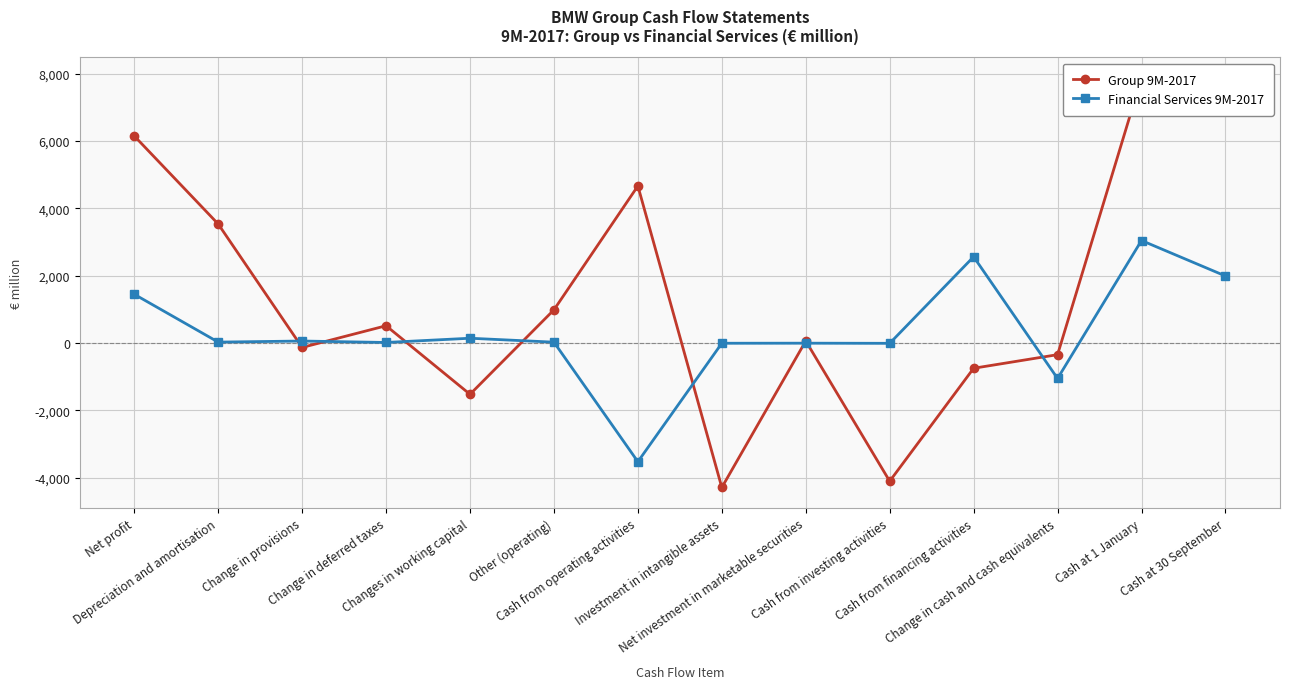

Reading left to right, transcribe all the data shown in this chart.

Group 9M-2017: Net profit=6152	Depreciation and amortisation=3536	Change in provisions=-132	Change in deferred taxes=513	Changes in working capital=-1524	Other (operating)=986	Cash from operating activities=4667	Investment in intangible assets=-4293	Net investment in marketable securities=61	Cash from investing activities=-4106	Cash from financing activities=-750	Change in cash and cash equivalents=-346	Cash at 1 January=7880	Cash at 30 September=7534
Financial Services 9M-2017: Net profit=1448	Depreciation and amortisation=27	Change in provisions=59	Change in deferred taxes=16	Changes in working capital=142	Other (operating)=25	Cash from operating activities=-3527	Investment in intangible assets=-7	Net investment in marketable securities=-5	Cash from investing activities=-9	Cash from financing activities=2563	Change in cash and cash equivalents=-1054	Cash at 1 January=3046	Cash at 30 September=1992